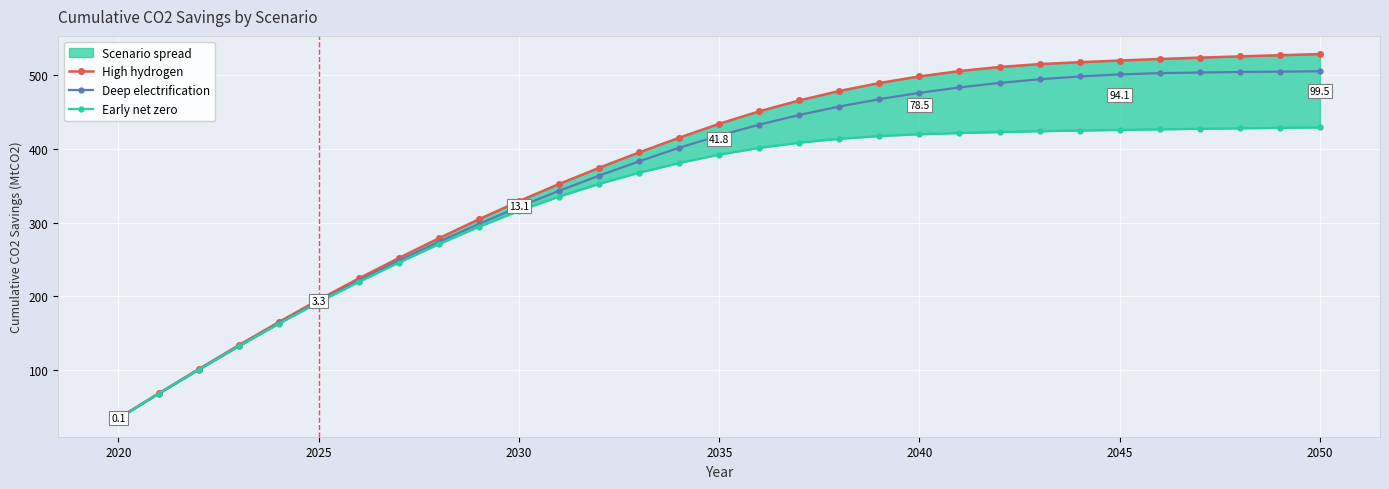

The value of Deep electrification at 2025 is 193.2. True or false?

True